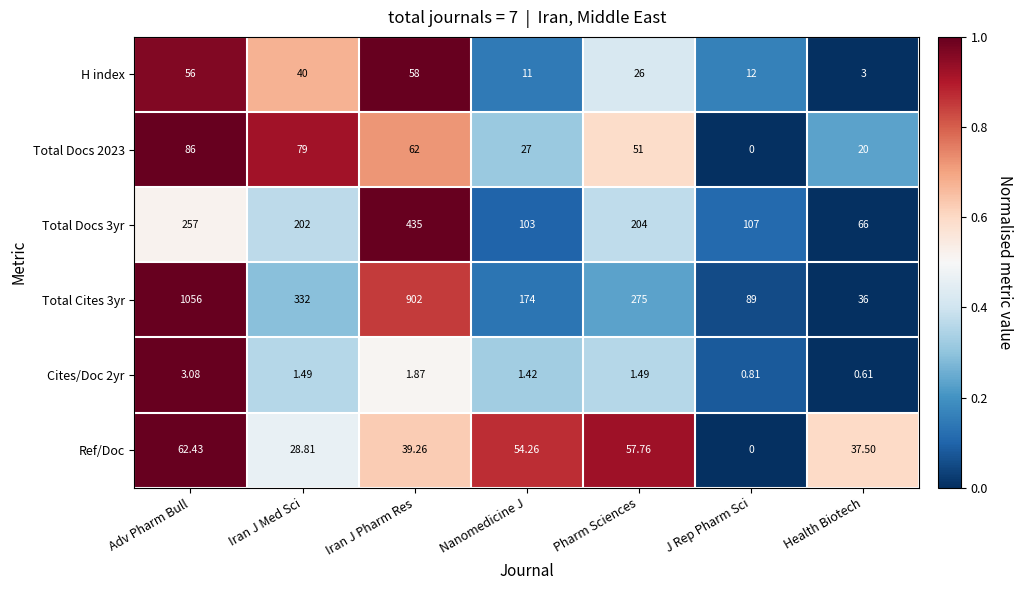

Where is Total Docs 2023 nearest to the value 43?

Pharm Sciences